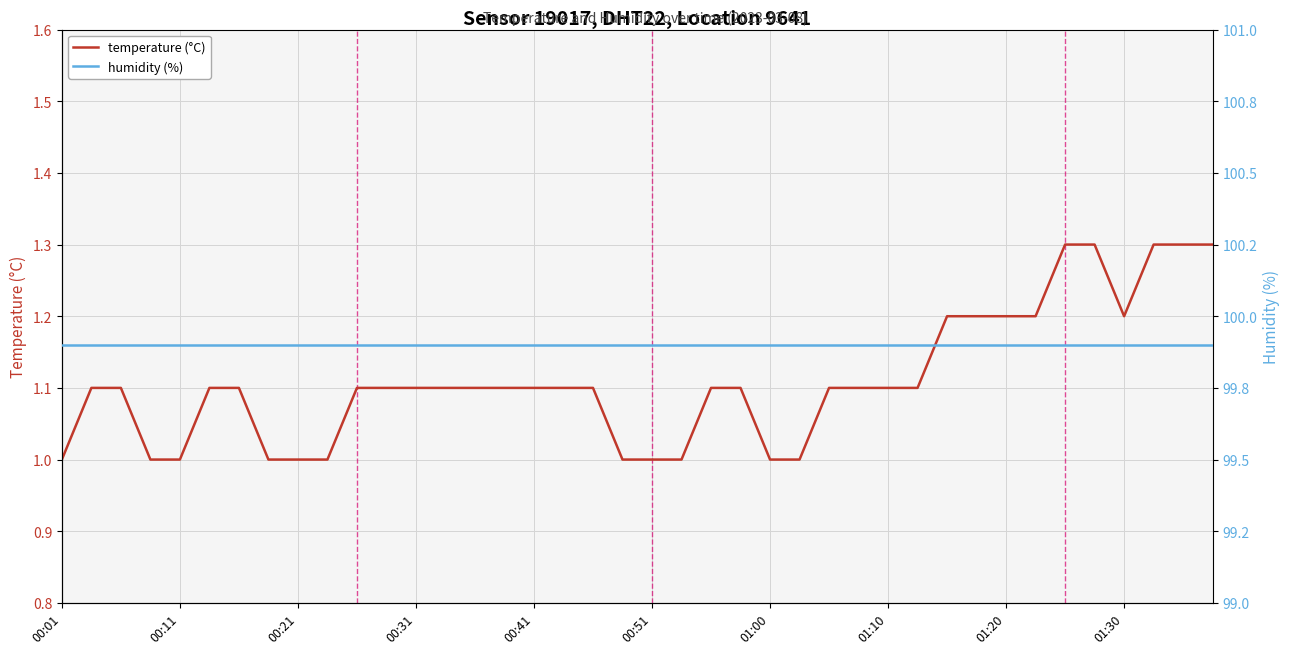

True or false: humidity (%) has more than 0 interior local peaks.

False